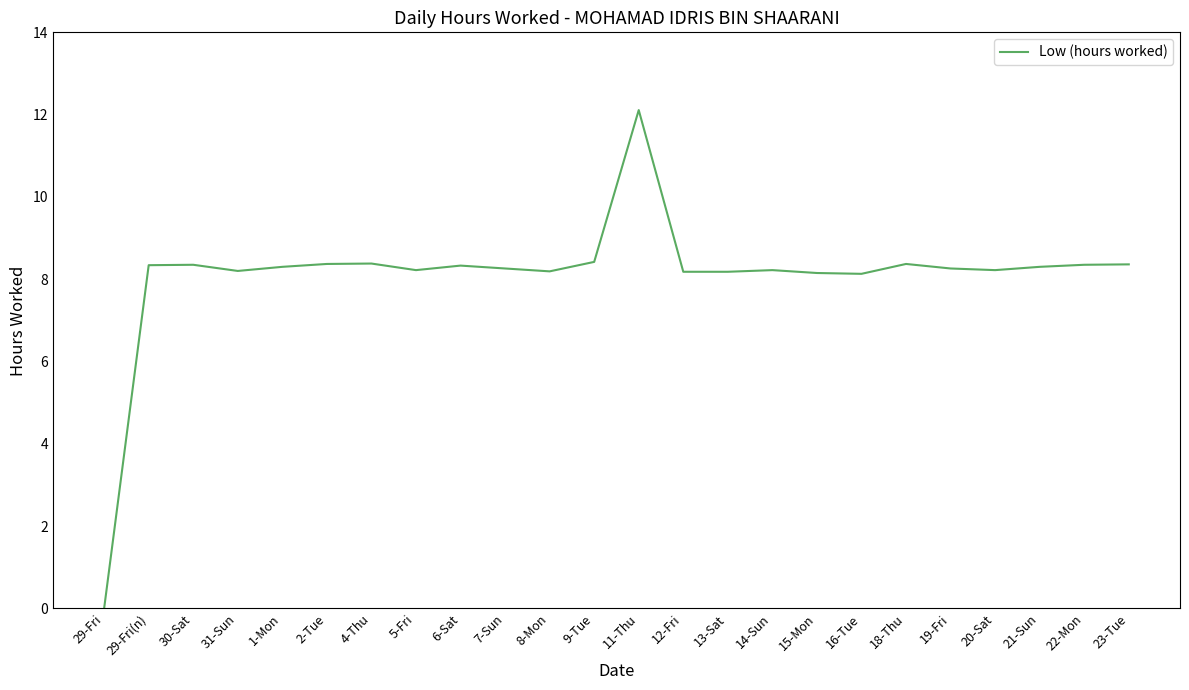

How many lines are shown in the chart?

1